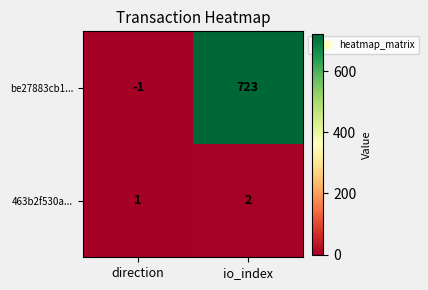

What is the spread (max minus min) of values at io_index?

721